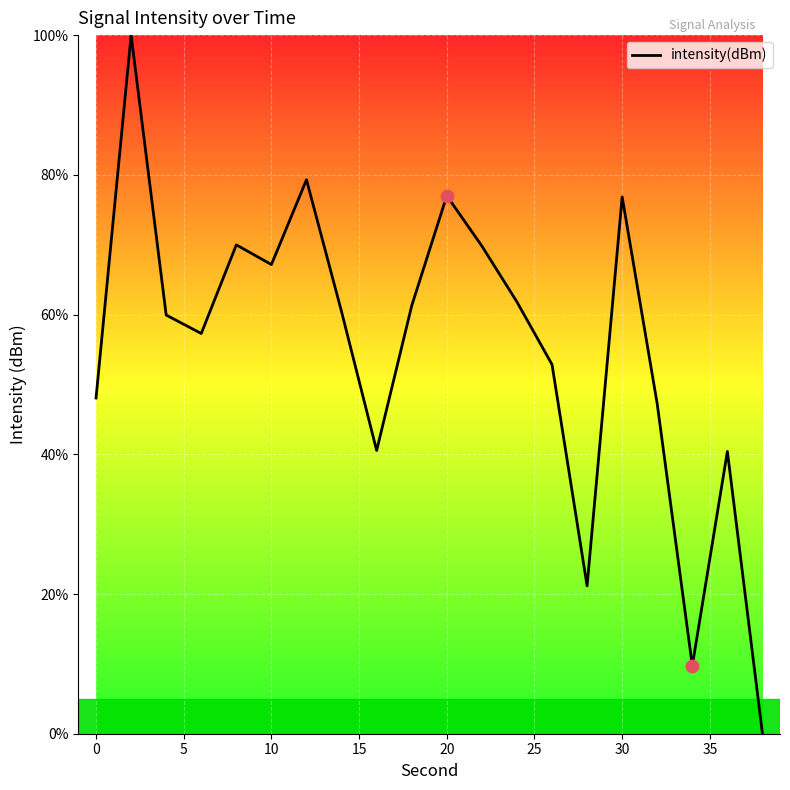

What is the difference between the maximum and minimum values?

100.0